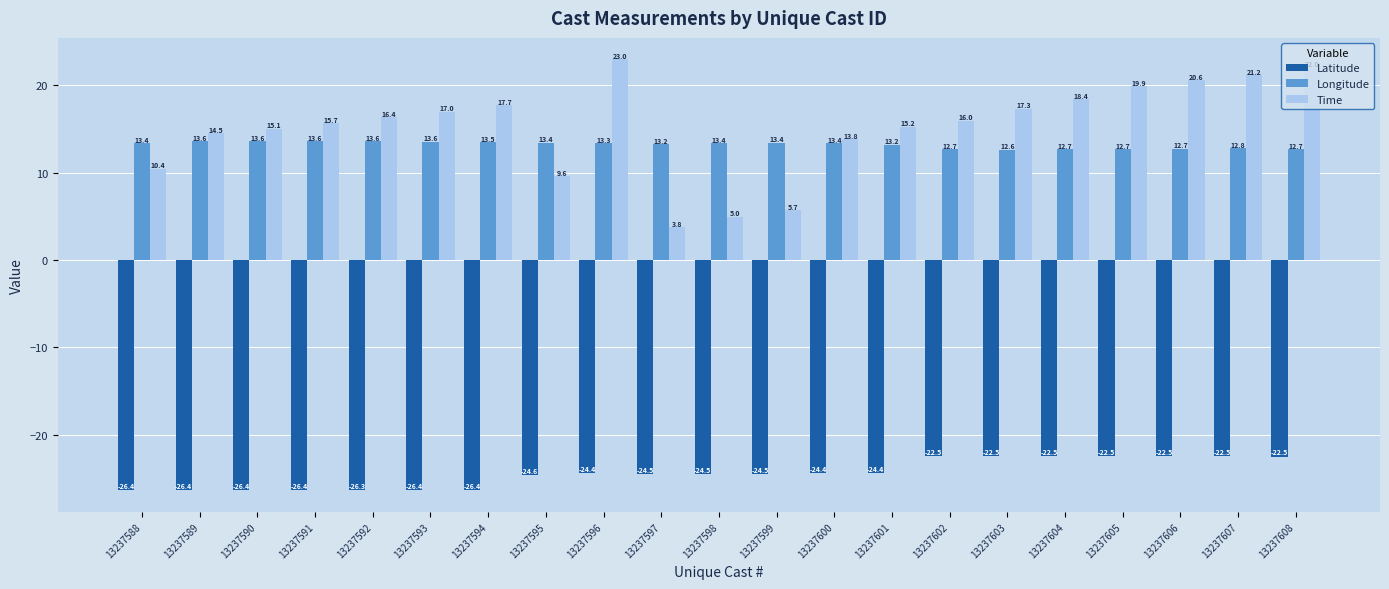

What is the spread (max minus min) of values at 13237607?

43.7